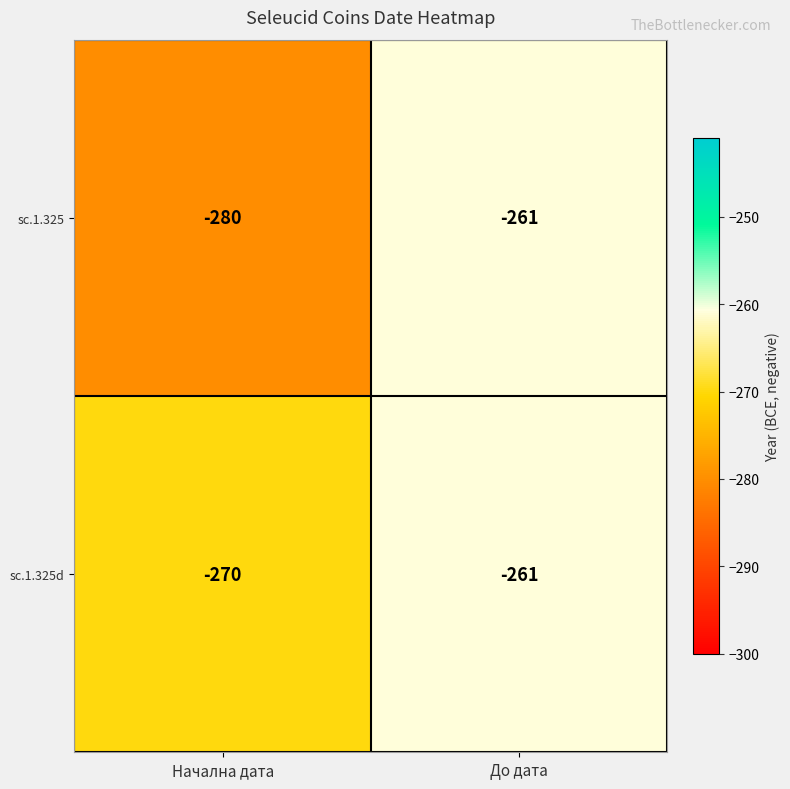

List the series in order of their overall mean, highest first.

sc.1.325d, sc.1.325